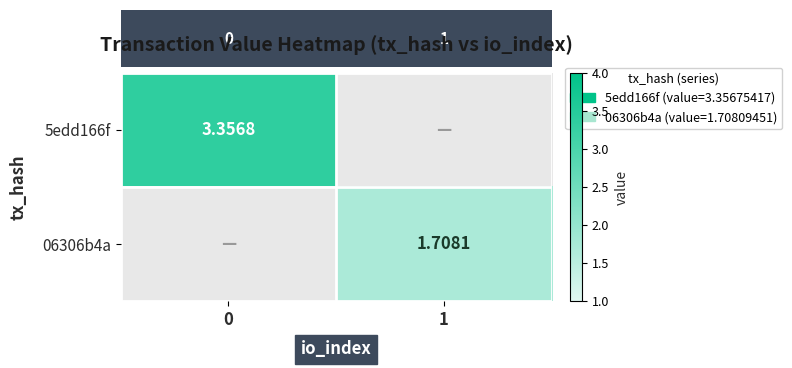

Where does the 06306b4a series first go above 1?

1